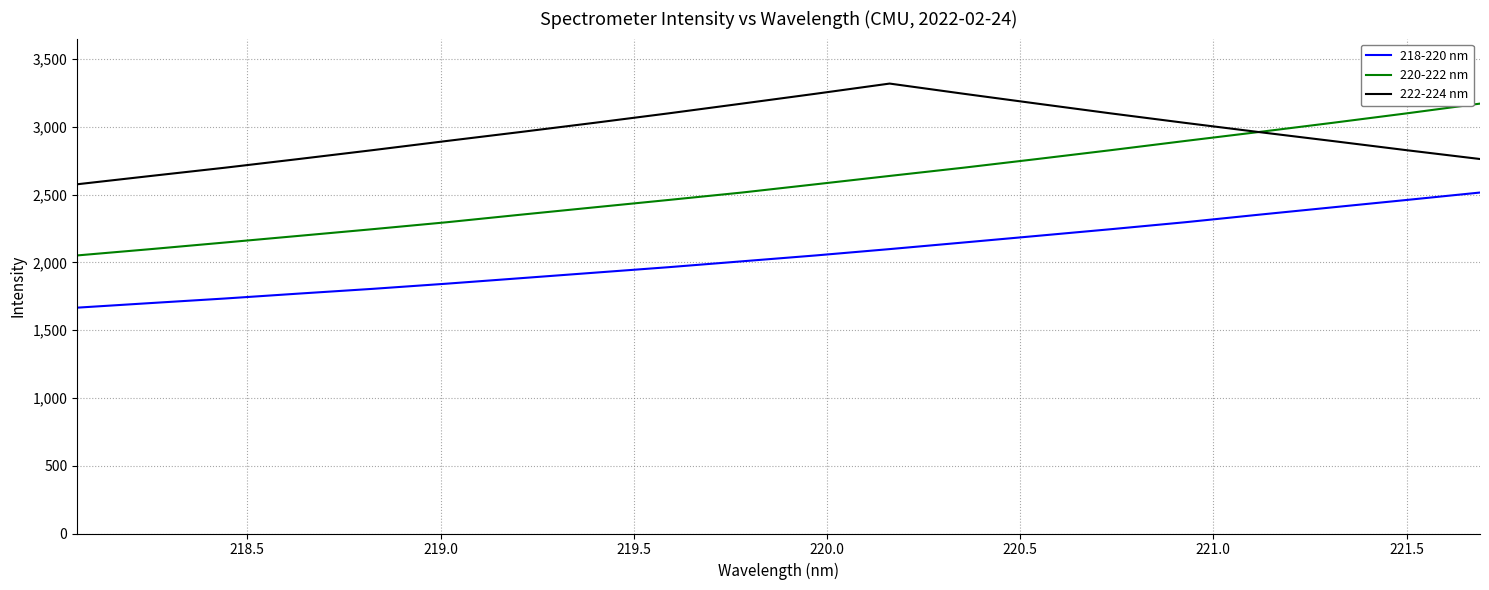

Rank the series by their maximum value, from lowest to highest.

218-220 nm, 220-222 nm, 222-224 nm